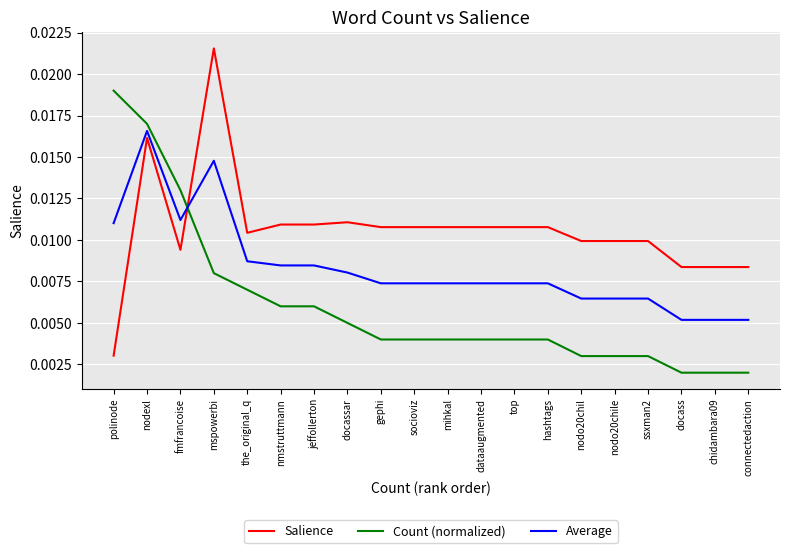

Between which two adjacent categories do Salience and Count (normalized) first intersect?

fmfrancoise and mspowerbi